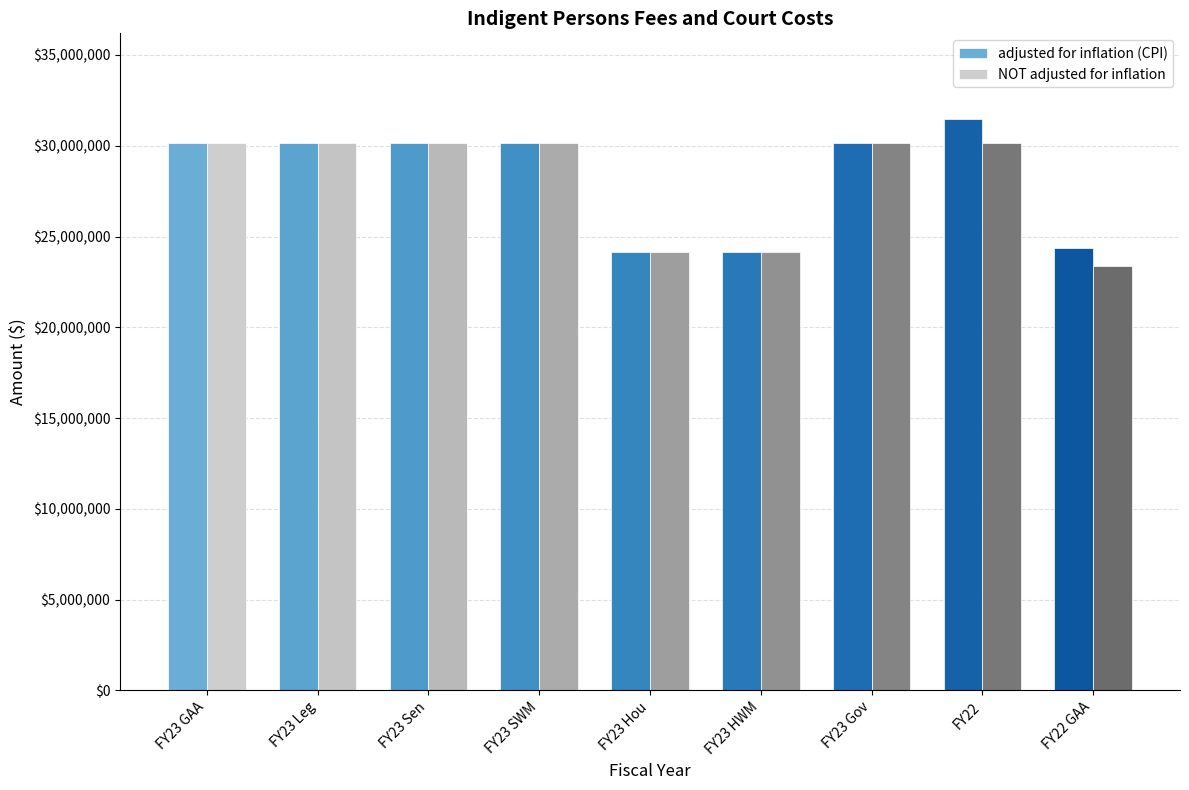

What is the label of the 4th bar from the left?

FY23 SWM